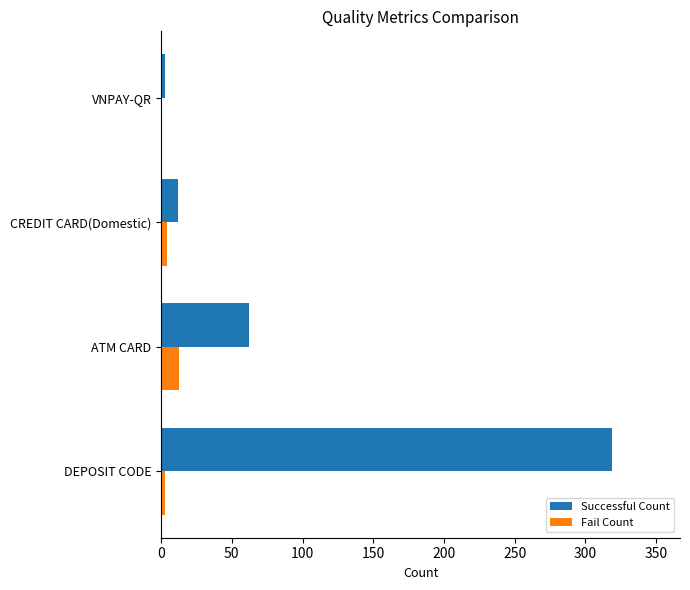

Between DEPOSIT CODE and ATM CARD, which series saw the biggest shift?

Successful Count